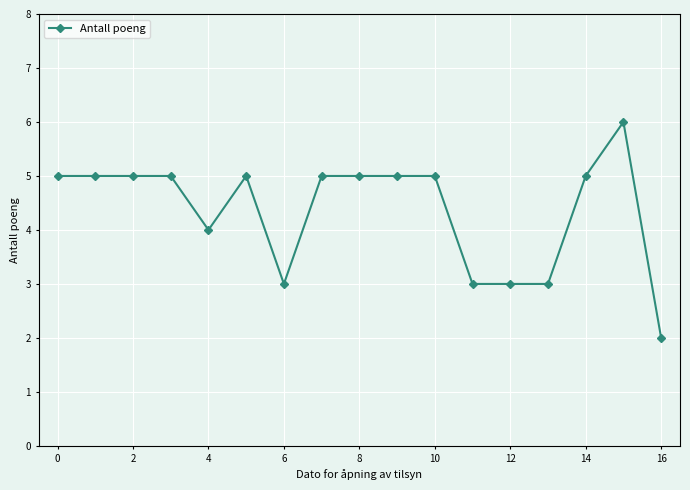

What is the difference between the second highest and second lowest values?

2